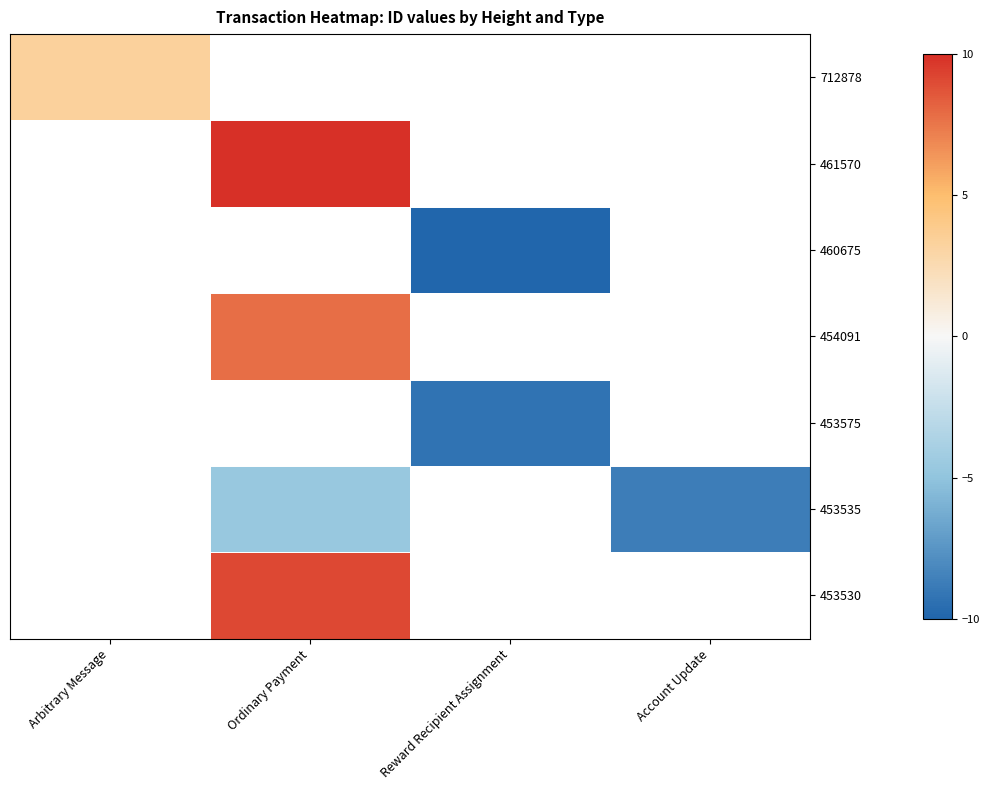

Read the 460675 value at Reward Recipient Assignment.

-10.0